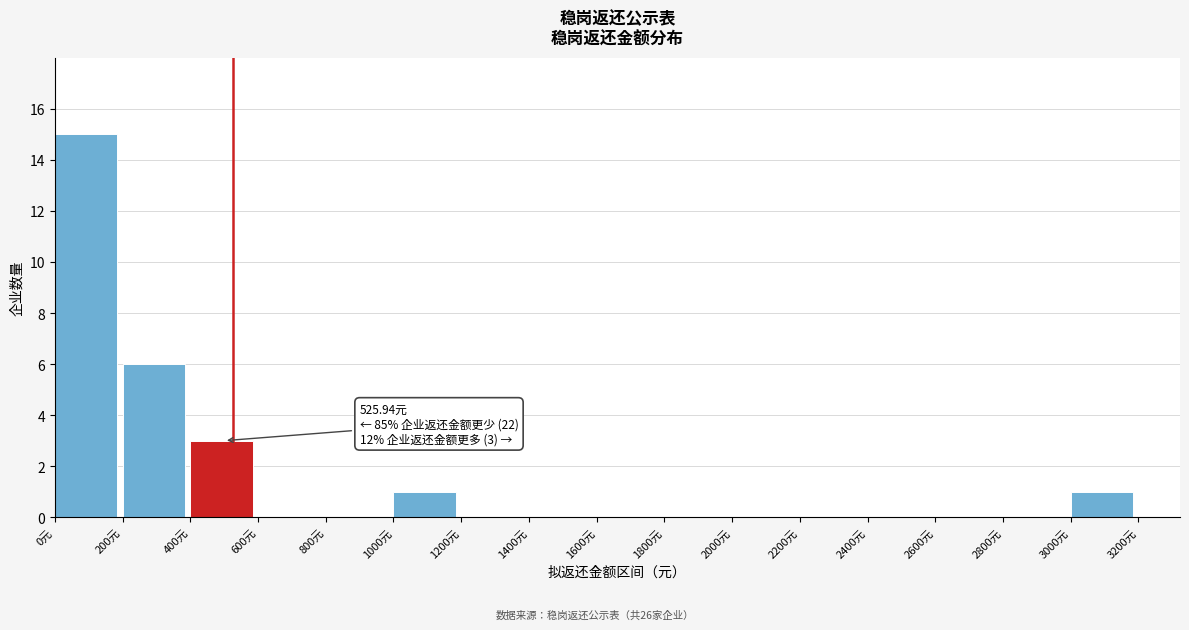

Which range on the x-axis has the tallest bar?

0 to 200